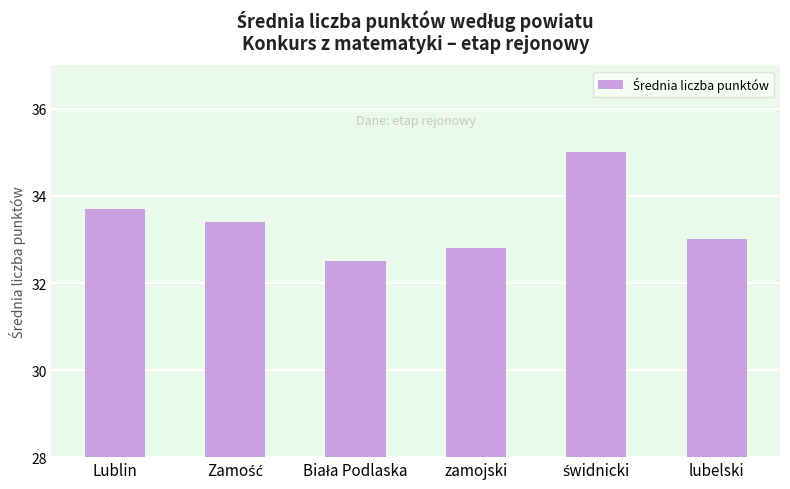

What is the value of the 6th bar from the left?

33.0